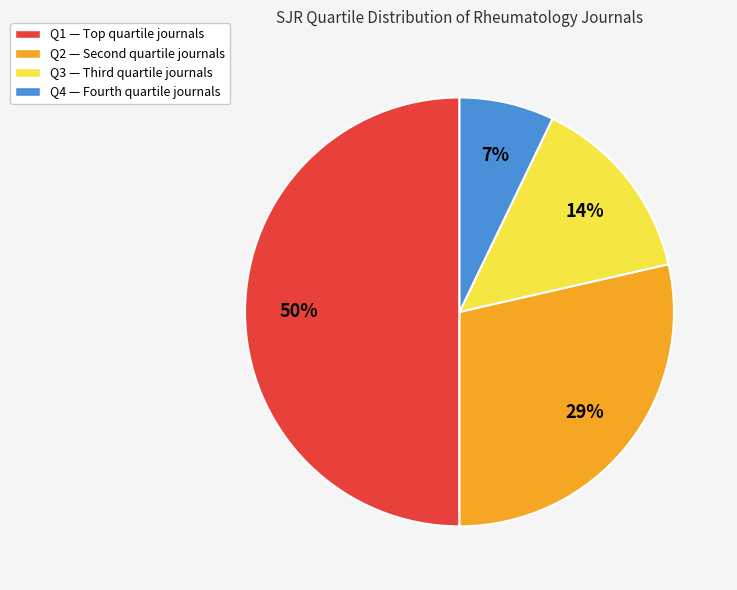

To the nearest percent, what is the difference between the largest and smallest slice percentages?

43%